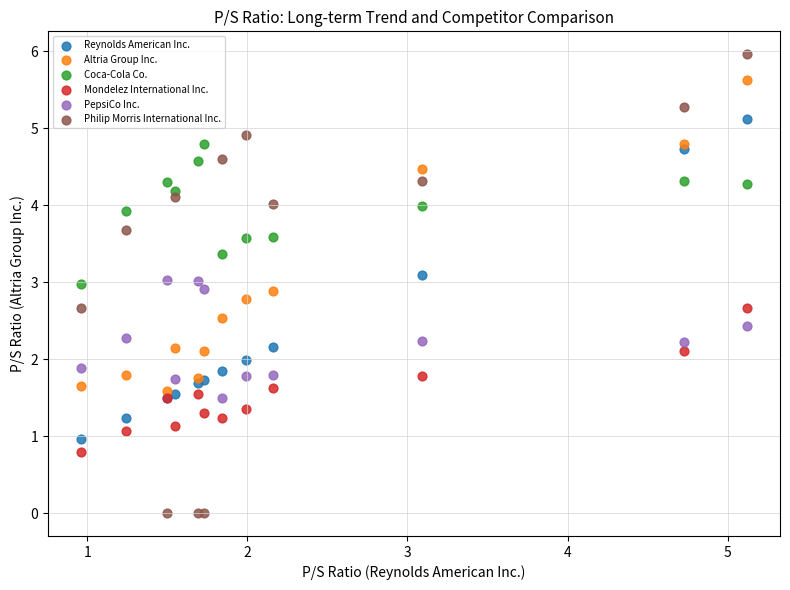

Which series reaches the maximum Y coordinate?

Philip Morris International Inc.